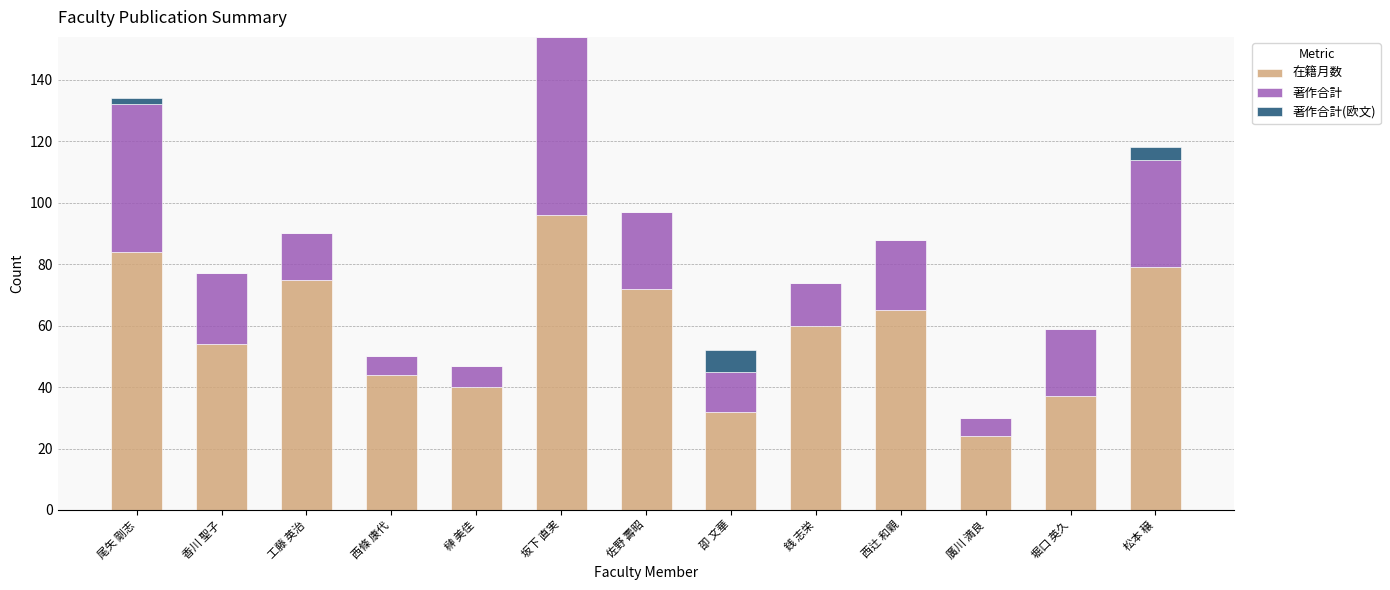

What is the sum of all 在籍月数 values?

762